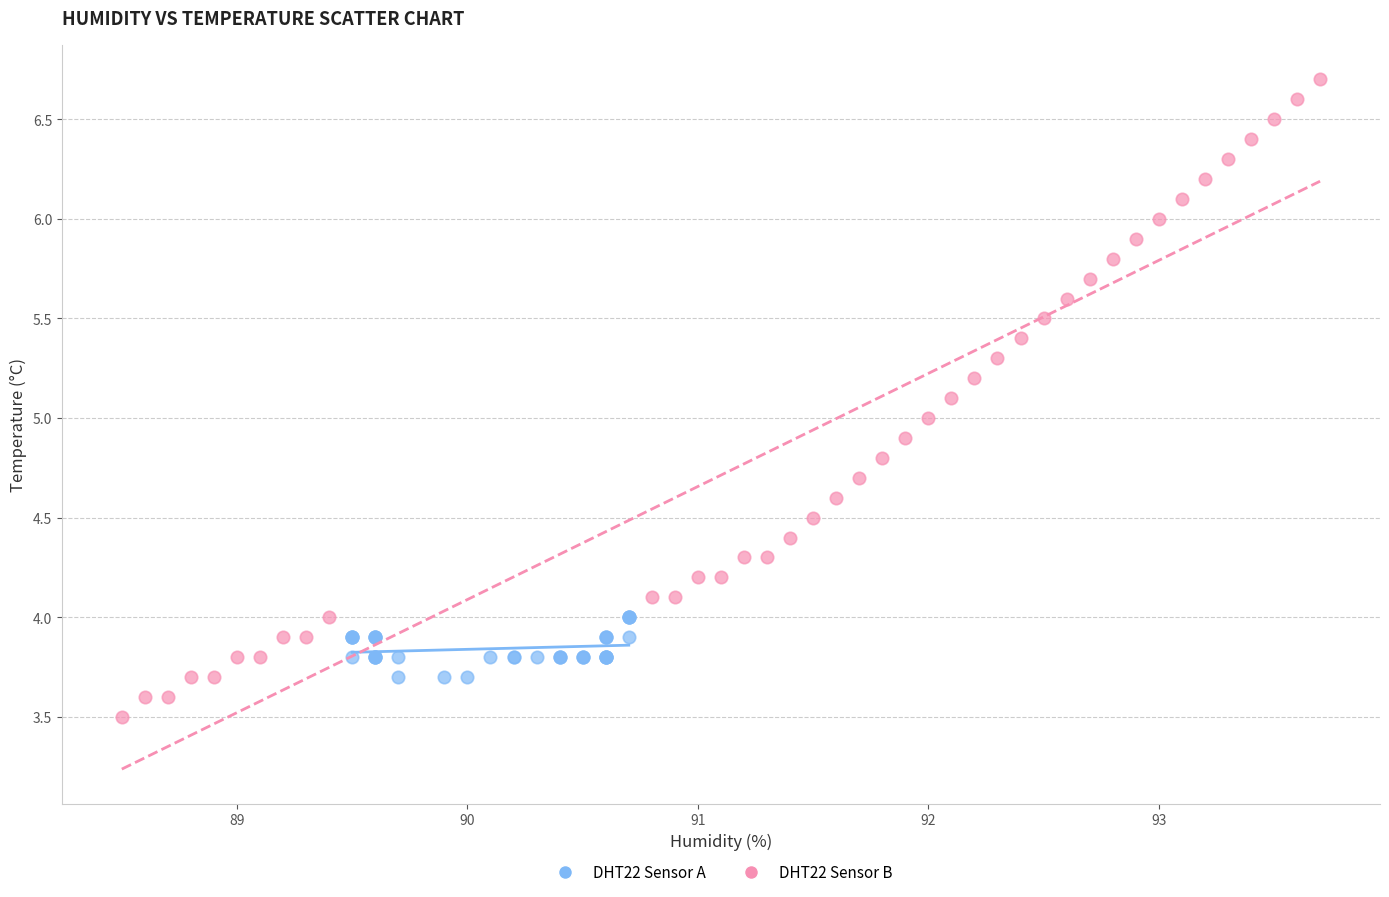

Which series contains the lowest Y value?

DHT22 Sensor B